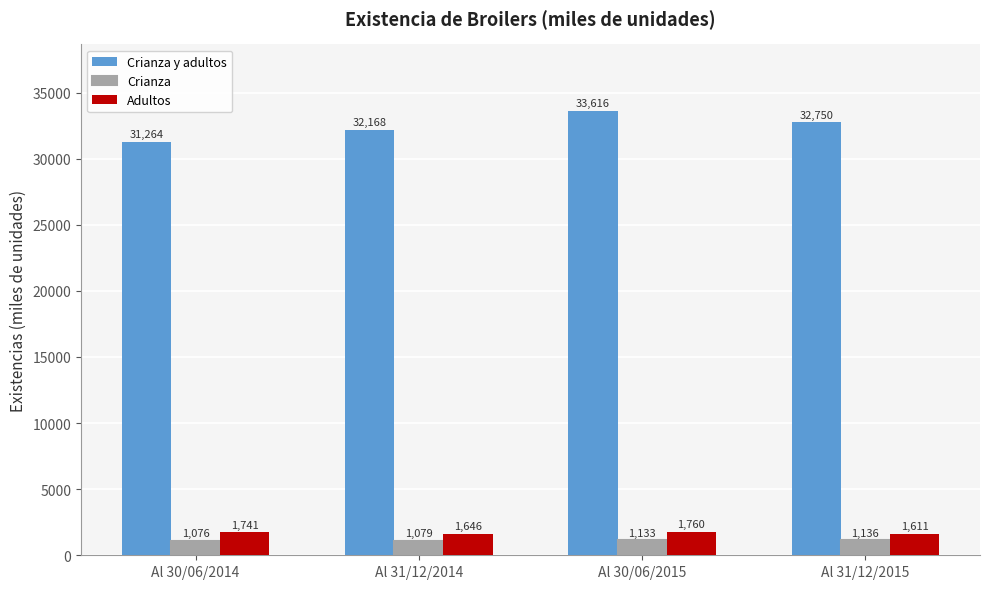

What is the label of the 3rd bar from the right?

Al 31/12/2014